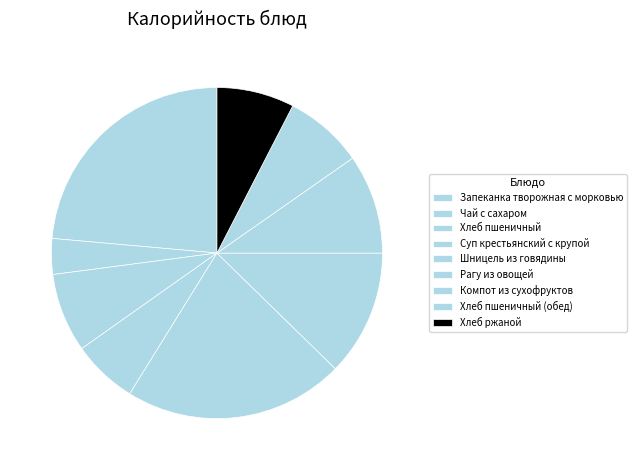

What is the ratio of the value at Суп крестьянский с крупой to the value at Хлеб пшеничный?

0.8